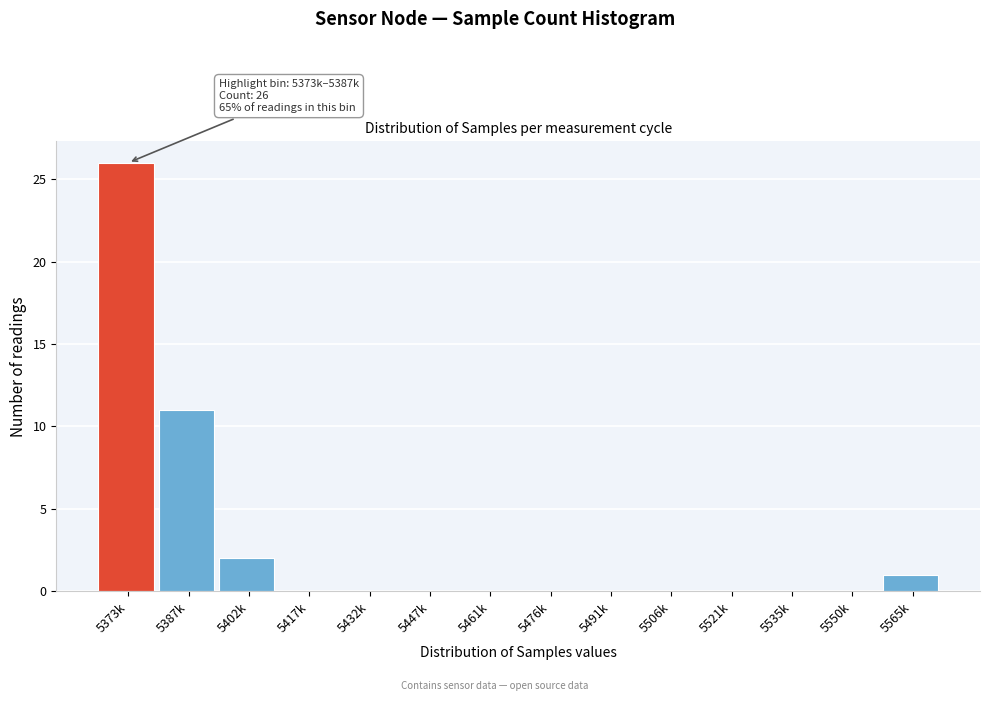

Reading left to right, what are all the values shown in this chart?

5373k=26	5387k=11	5402k=2	5417k=0	5432k=0	5447k=0	5461k=0	5476k=0	5491k=0	5506k=0	5521k=0	5535k=0	5550k=0	5565k=1